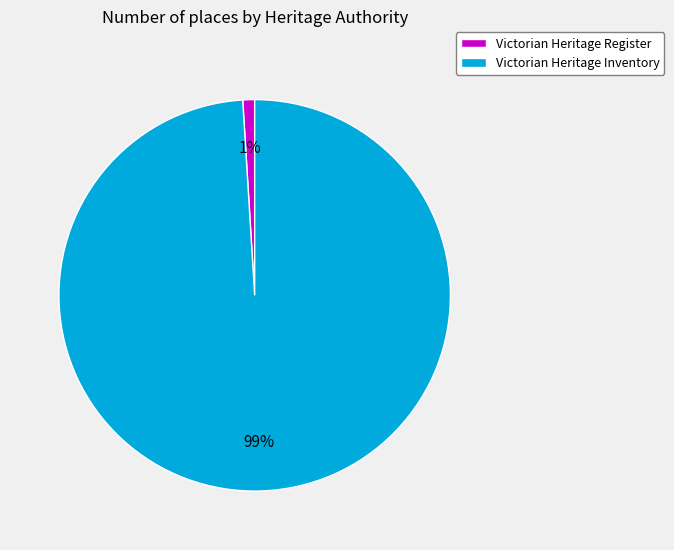

To the nearest percent, what percentage of the pie is Victorian Heritage Register?

1%